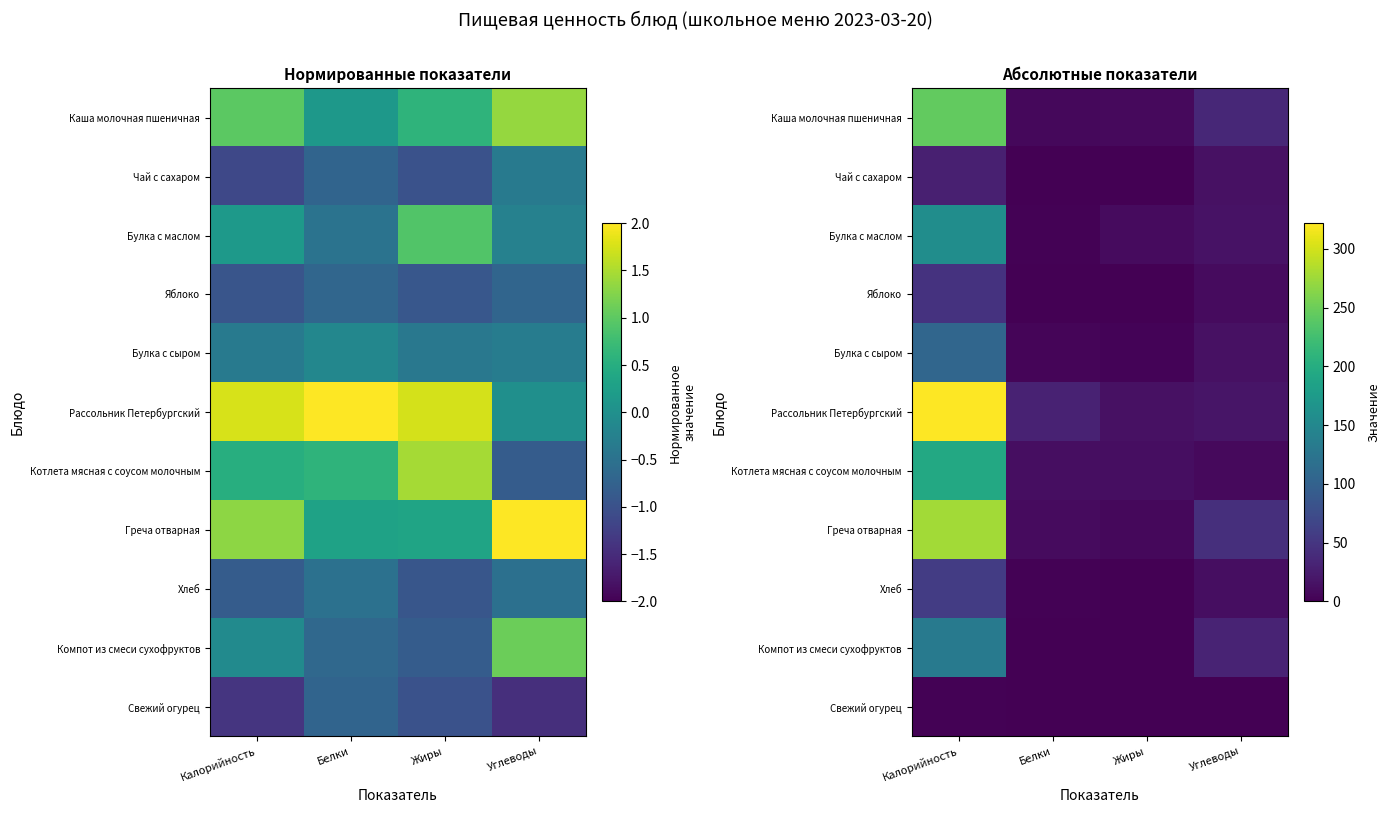

What is the lowest value of the Рассольник Петербургский series?

13.9